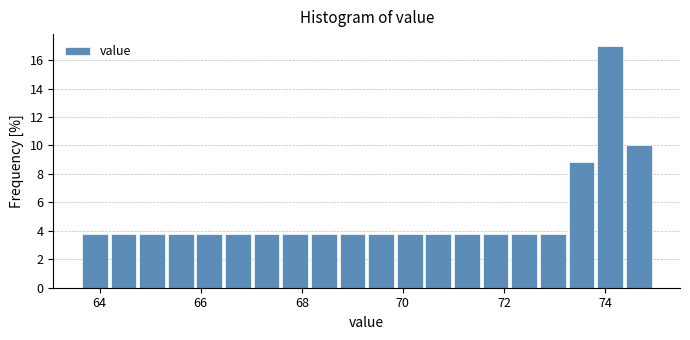

Around what value on the x-axis is the tallest bar? Give the approximate position of its centre, as read against the axis.

74.2